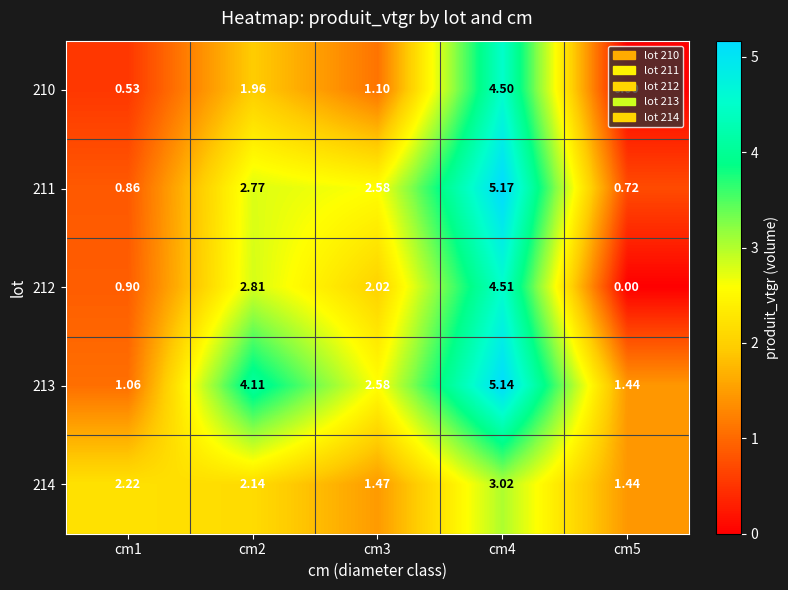

Is the value of 210 at cm1 greater than the value of 211 at cm3?

No